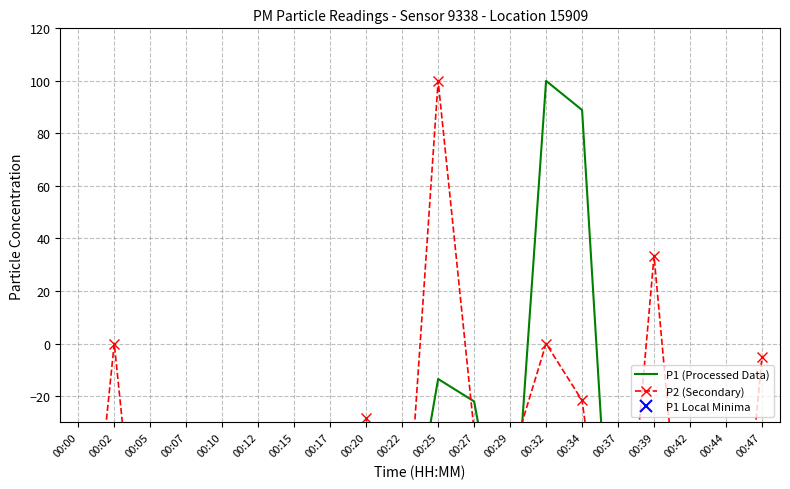

At which category does the chart reach its peak across all series?

00:32